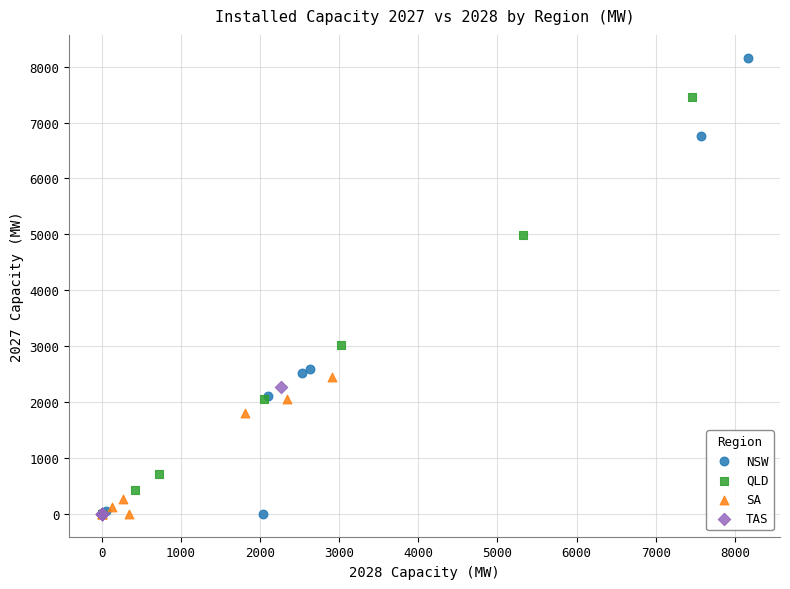

Which series has the largest Y range (max minus min)?

NSW